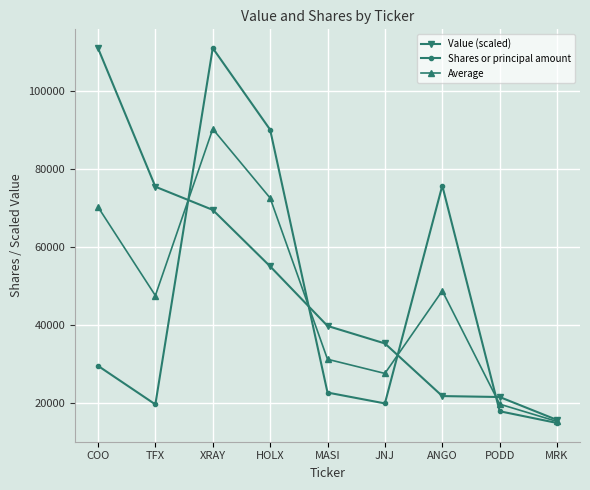

What is the total value across all series at ANGO?

146369.7